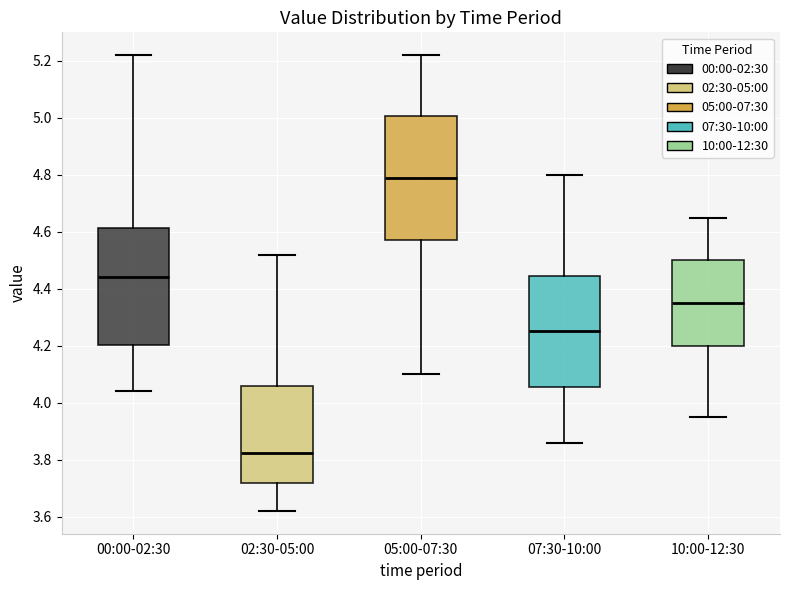

Which box's median line is the highest?

05:00-07:30